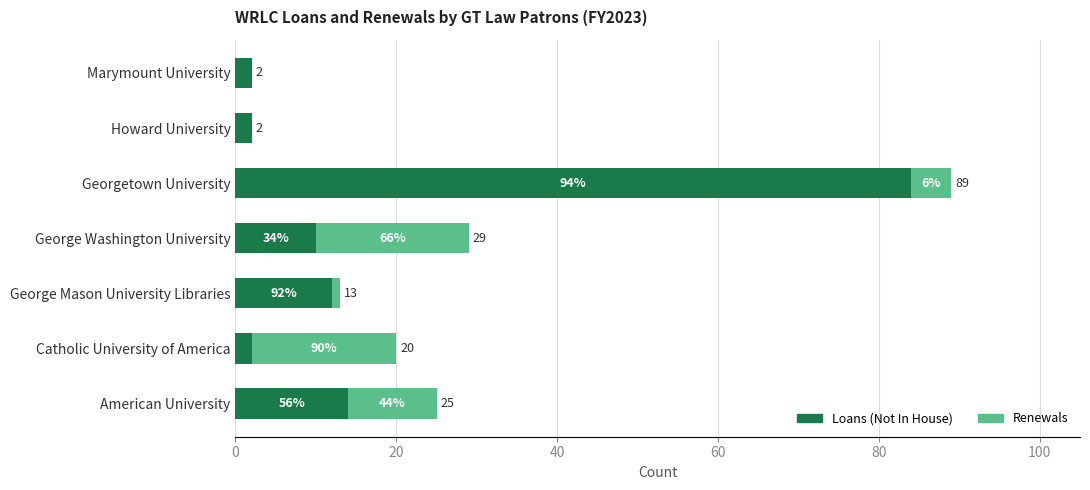

What are all the series names shown in the legend?

Loans (Not In House), Renewals